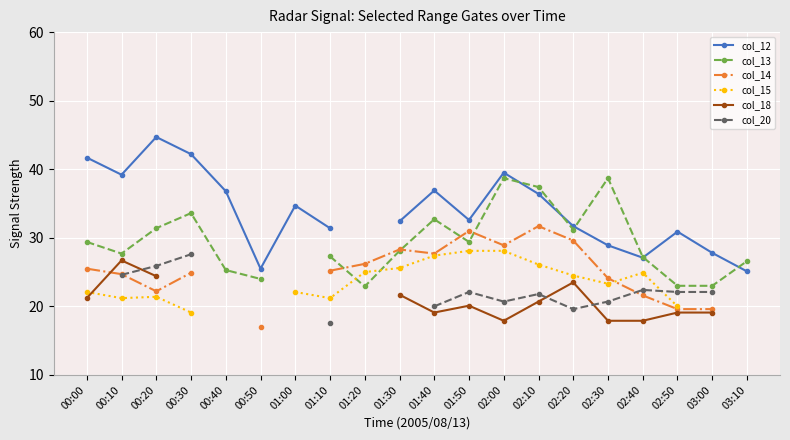

What is the label of the 5th point from the left?

00:40